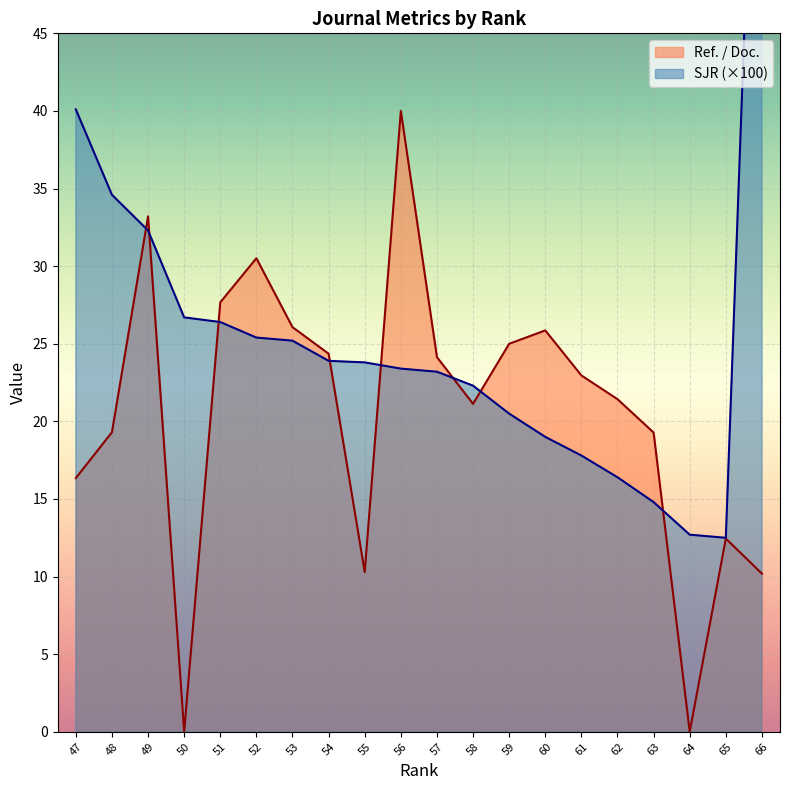

Count the number of data series in this chart.

2